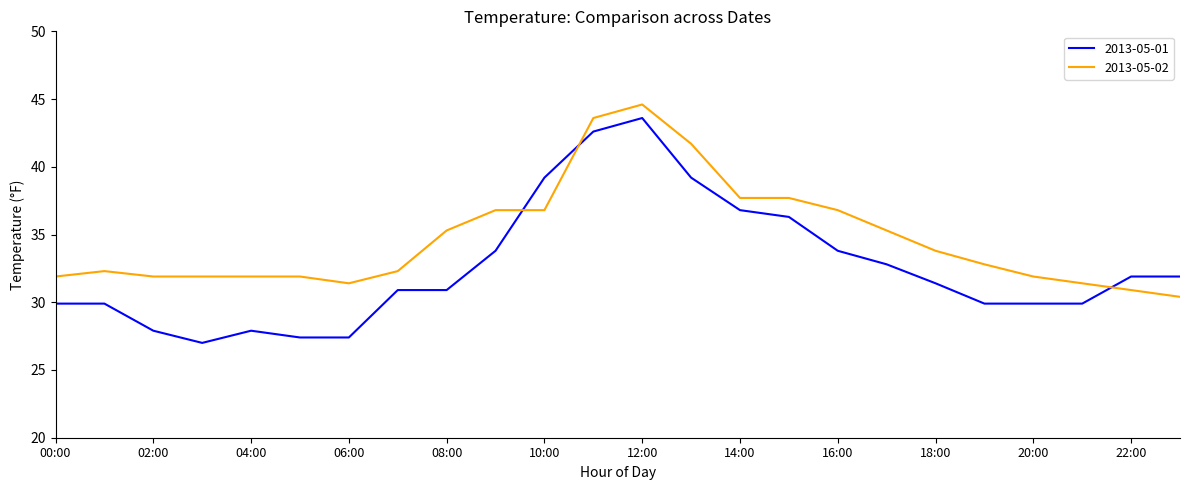

What is the difference between the maximum and minimum values in the 2013-05-01 series?

16.6